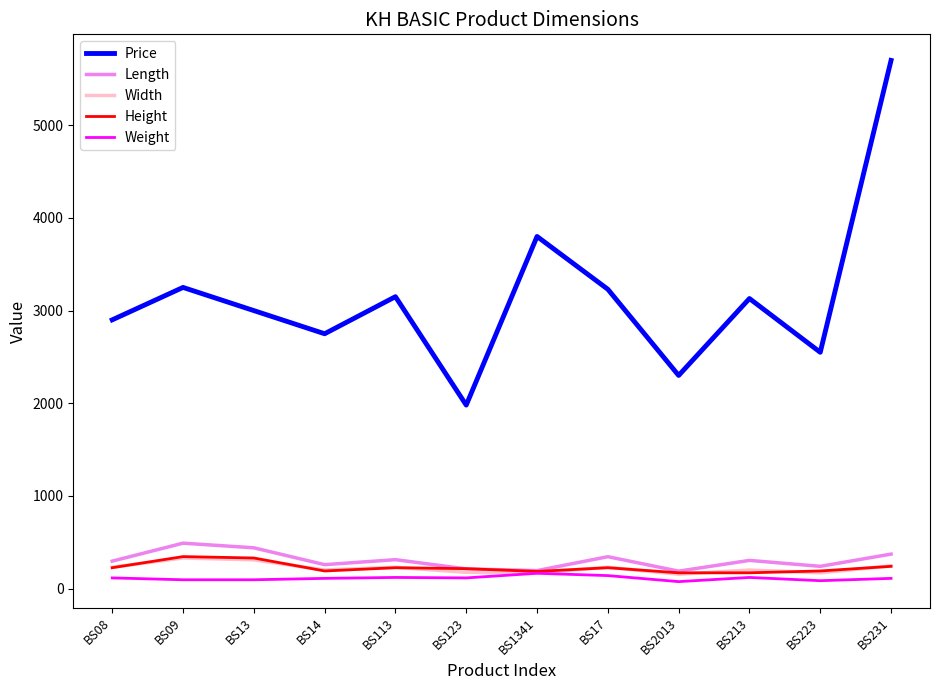

At which category is the sum across all series the highest?

BS231